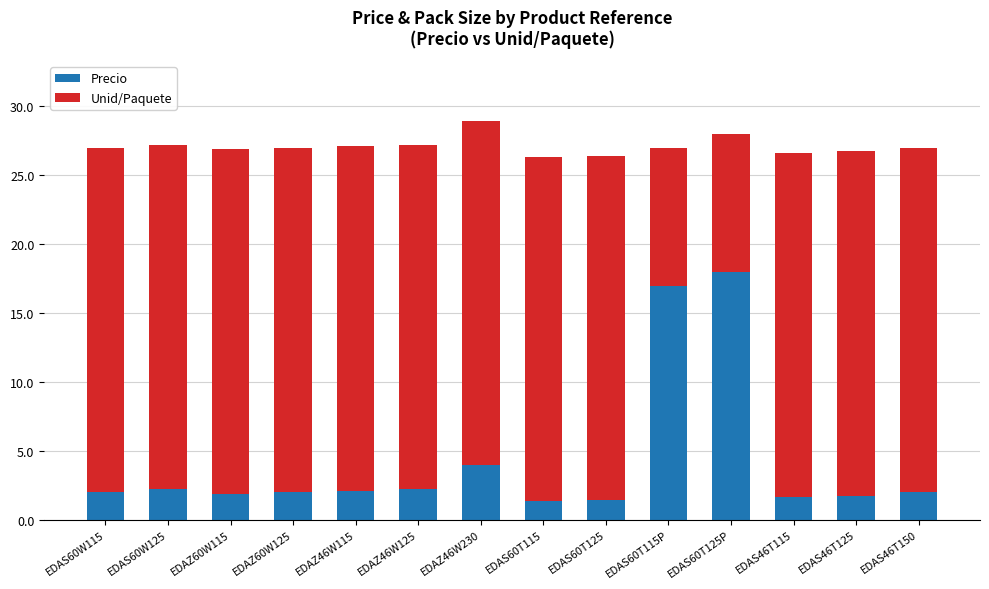

What is the difference between the Precio values at EDAZ60W125 and EDAS60T125P?

16.0